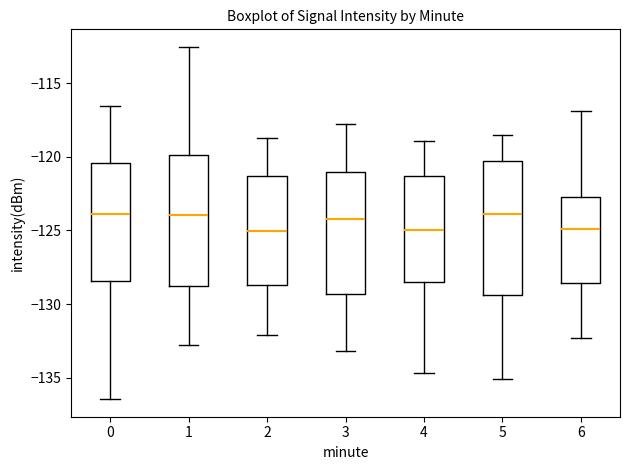

Where does the upper whisker of the box at x = 3 end on the y-axis? The values are not printed on the chart, so give them approximately, as read against the axis.

-118.0